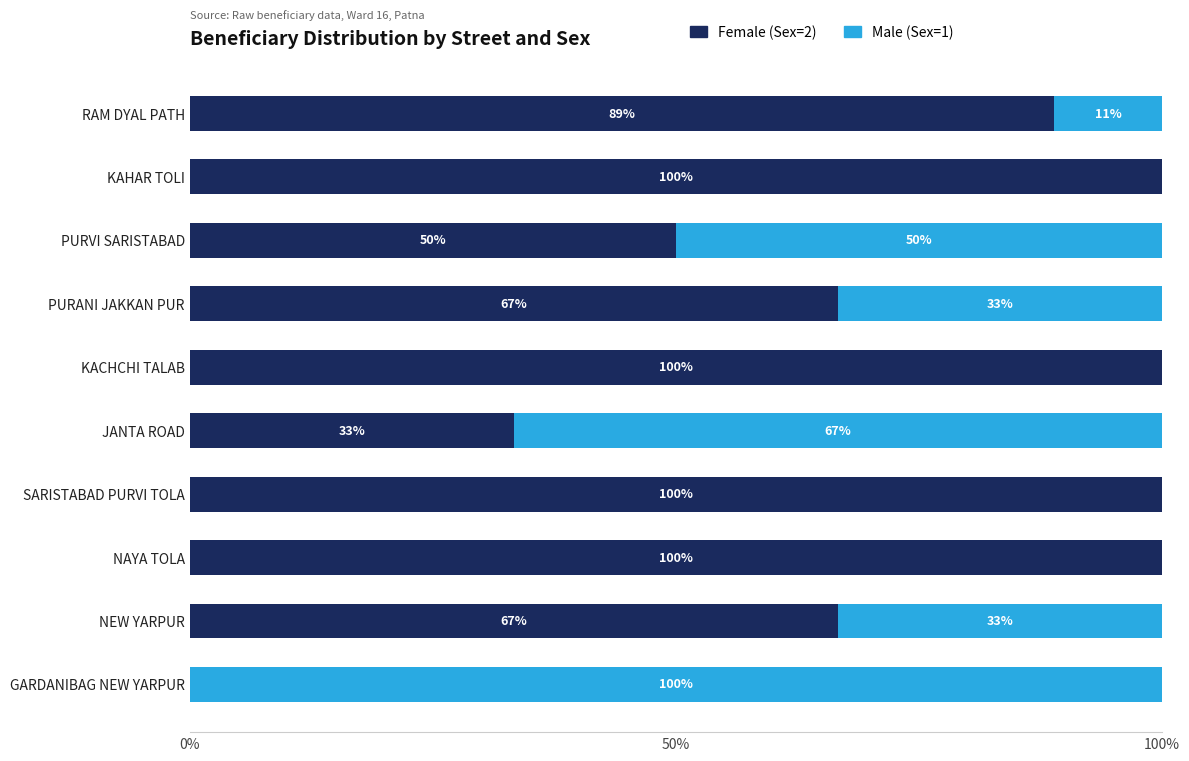

The Female (Sex=2) series shows 88.9 at RAM DYAL PATH. True or false?

True